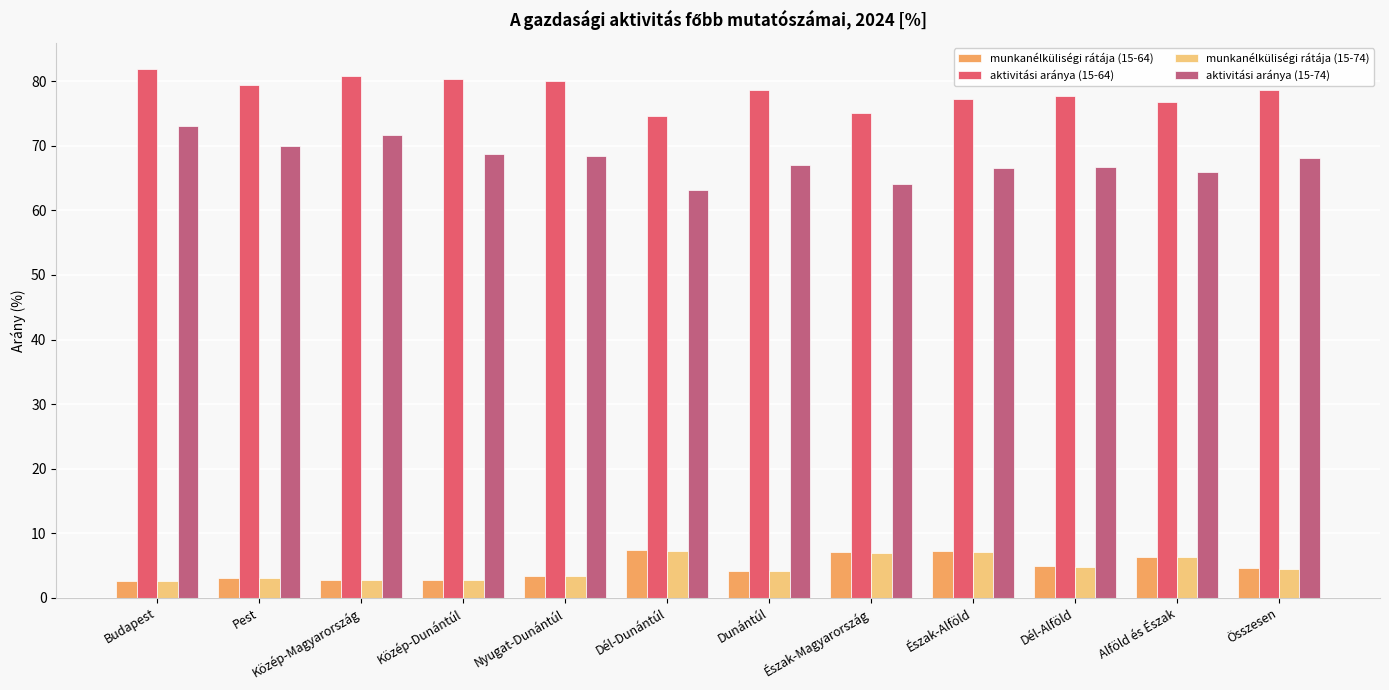

Which series has the largest total across all categories?

aktivitási aránya (15-64)